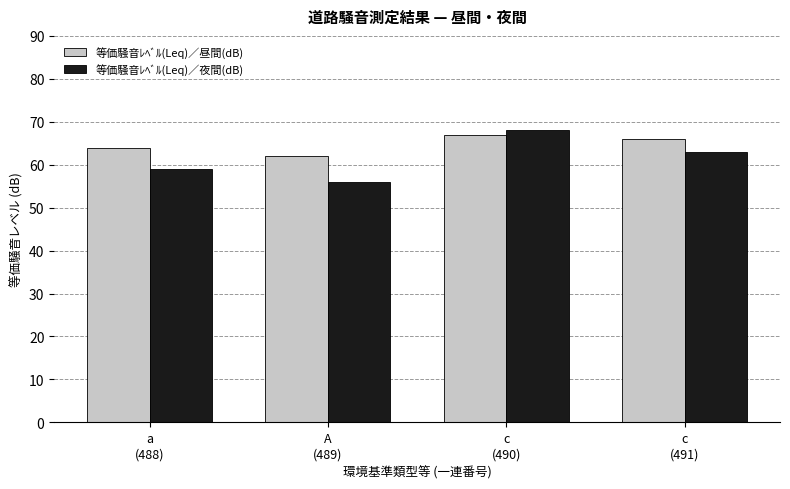

What is the difference between the 等価騒音ﾚﾍﾞﾙ(Leq)／夜間(dB) values at A
(489) and c
(491)?

7